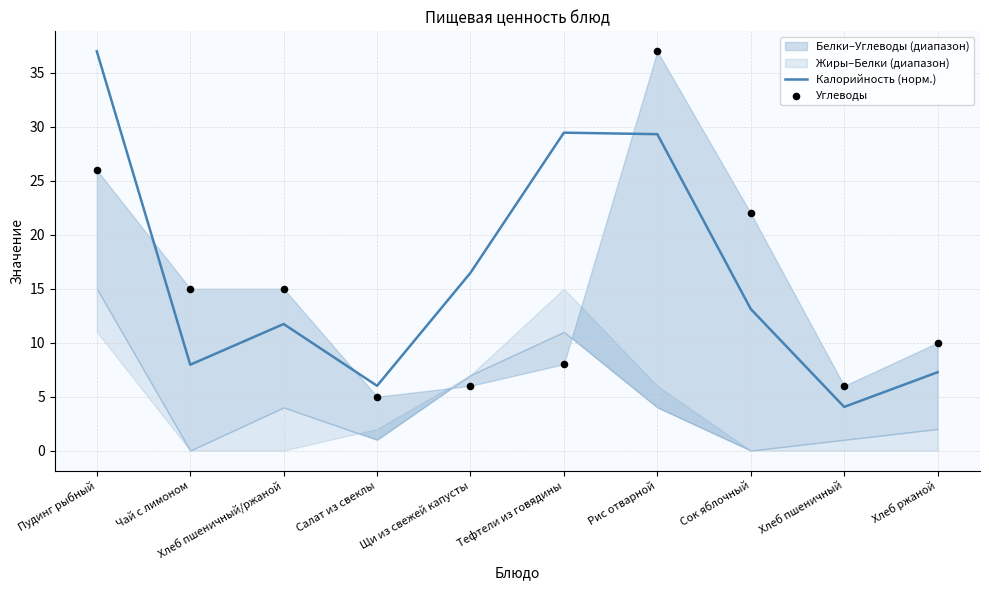

Which series has the widest spread of Y values?

Калорийность (норм.)